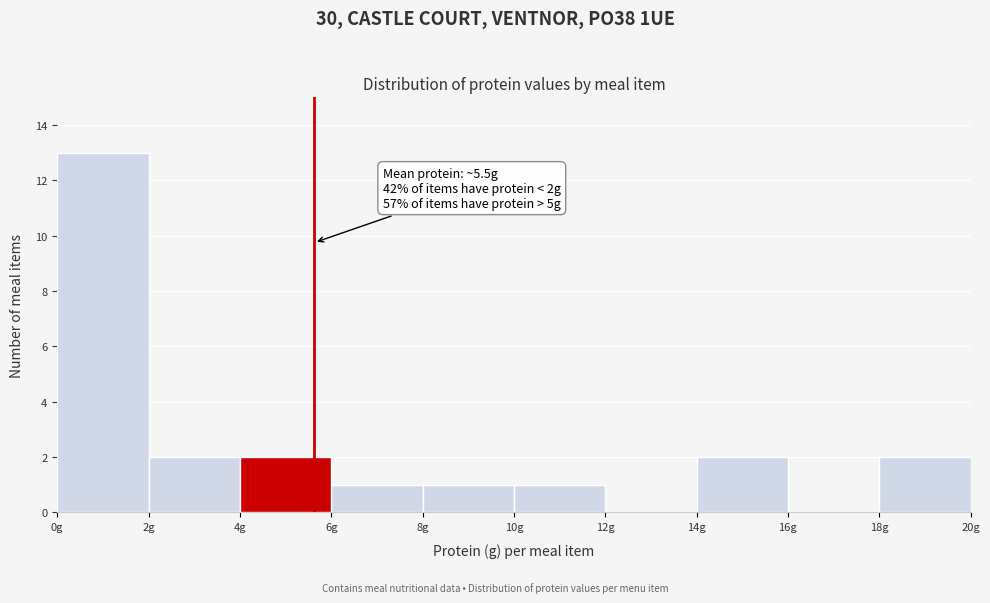

Over which range of the x-axis is the bar tallest?

0 to 2